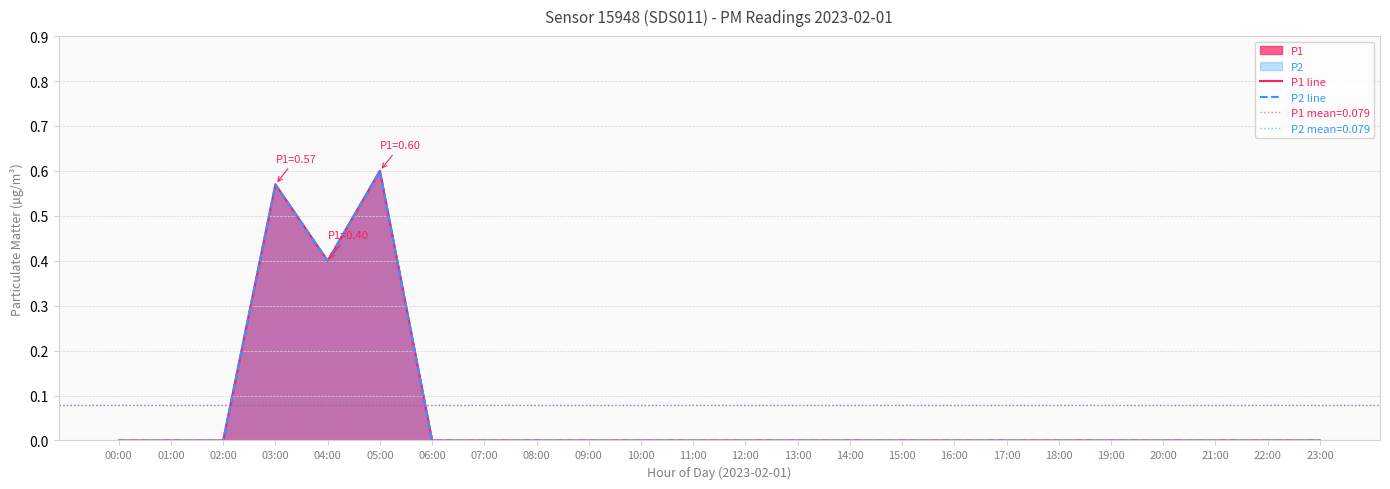

How many lines are shown in the chart?

2